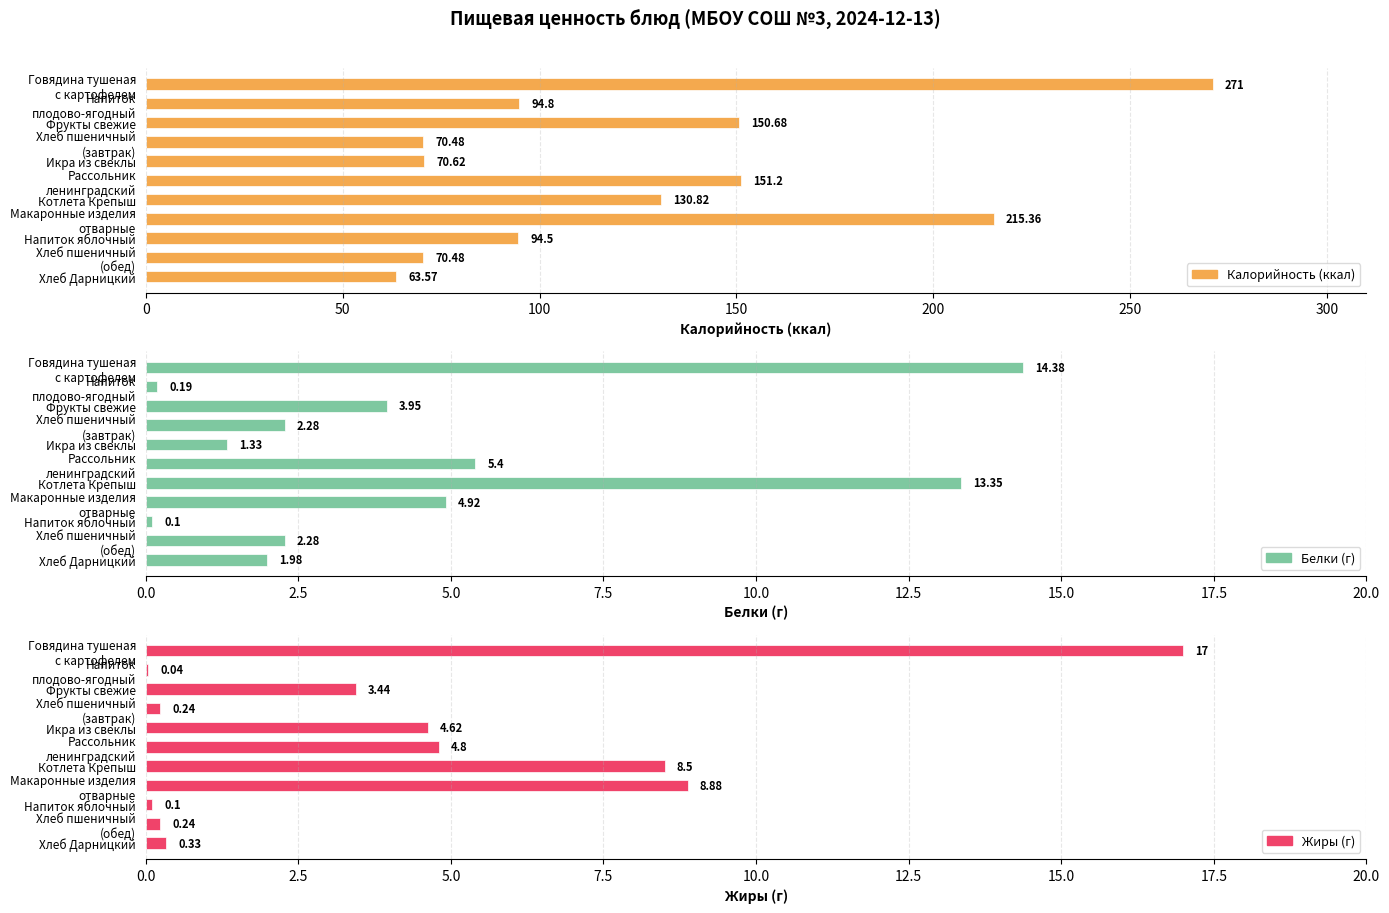

What is the value of the Калорийность (ккал) bar at the 2nd from the left?

94.8